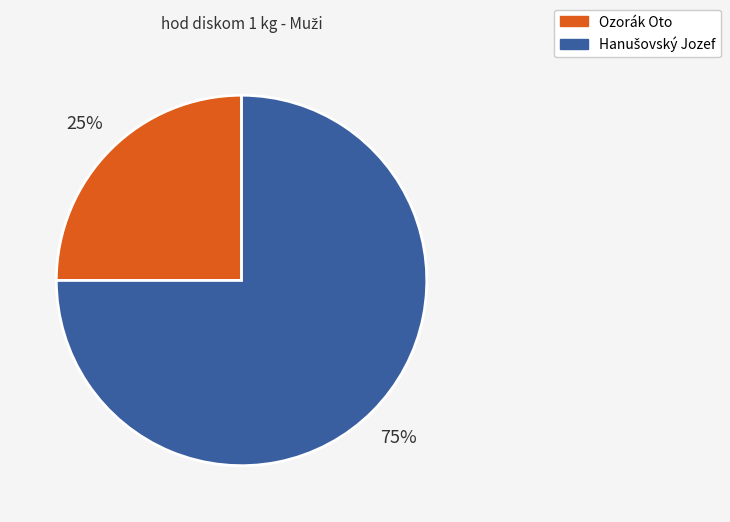

To the nearest percent, what percentage of the pie is Ozorák Oto?

25%